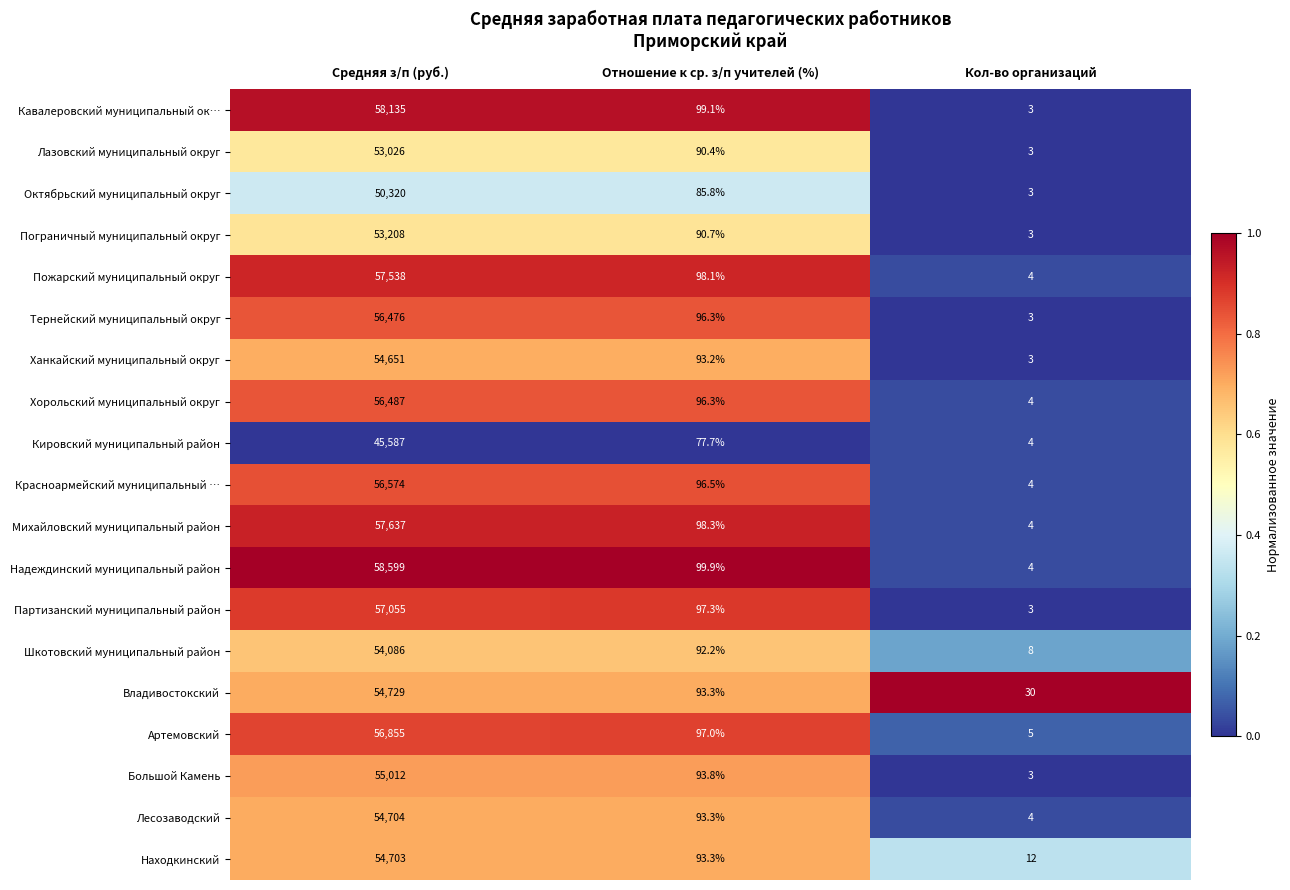

What is the total value across all series at Отношение к ср. з/п учителей (%)?

1782.5